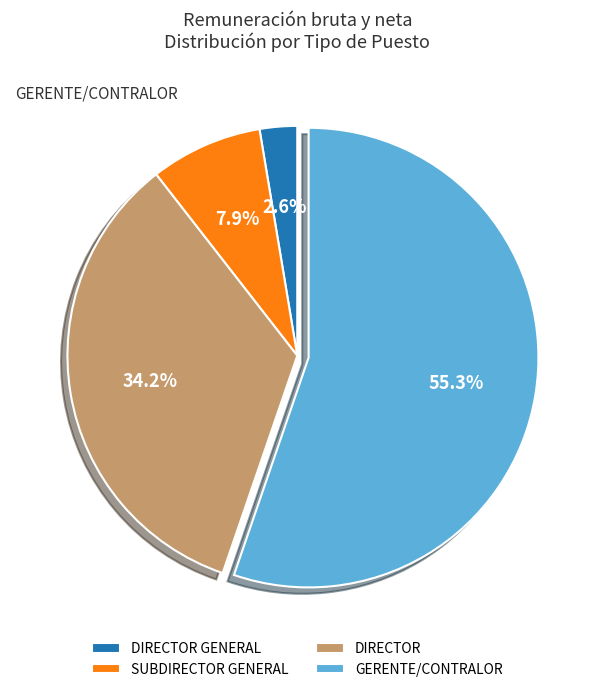

What is the smallest slice in the pie chart?

DIRECTOR GENERAL